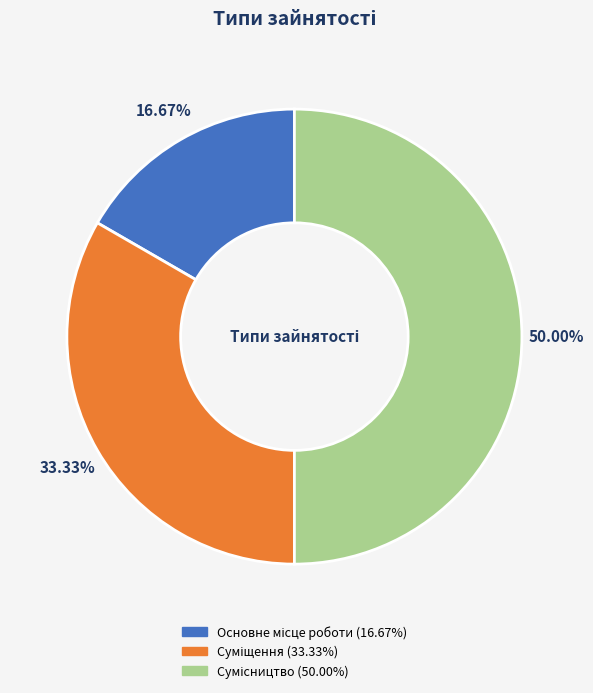

To the nearest percent, what percentage of the pie is Основне місце роботи?

17%